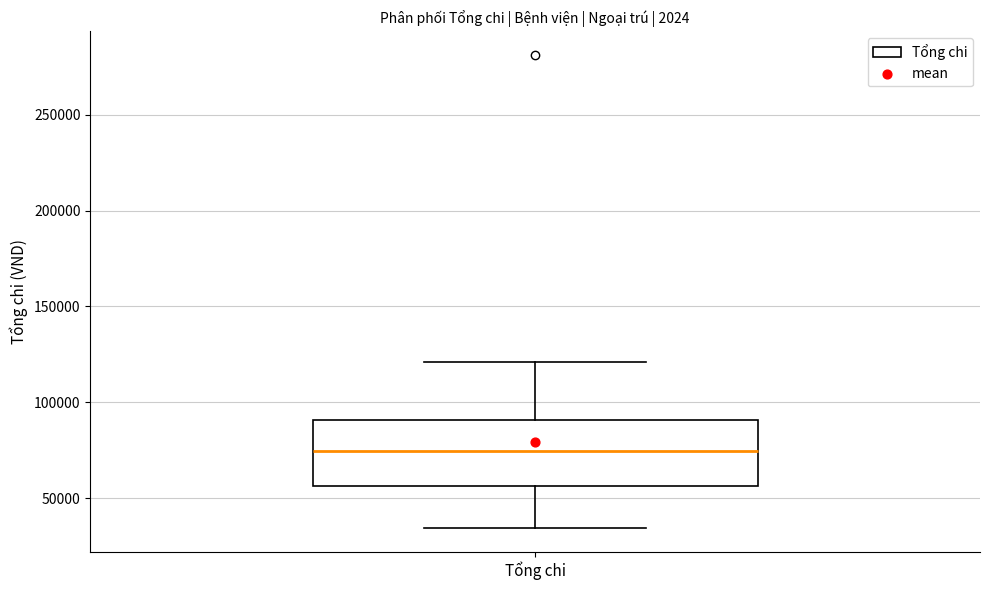

Where does the median line of the box for Tổng chi sit on the y-axis? The values are not printed on the chart, so give them approximately, as read against the axis.

75000